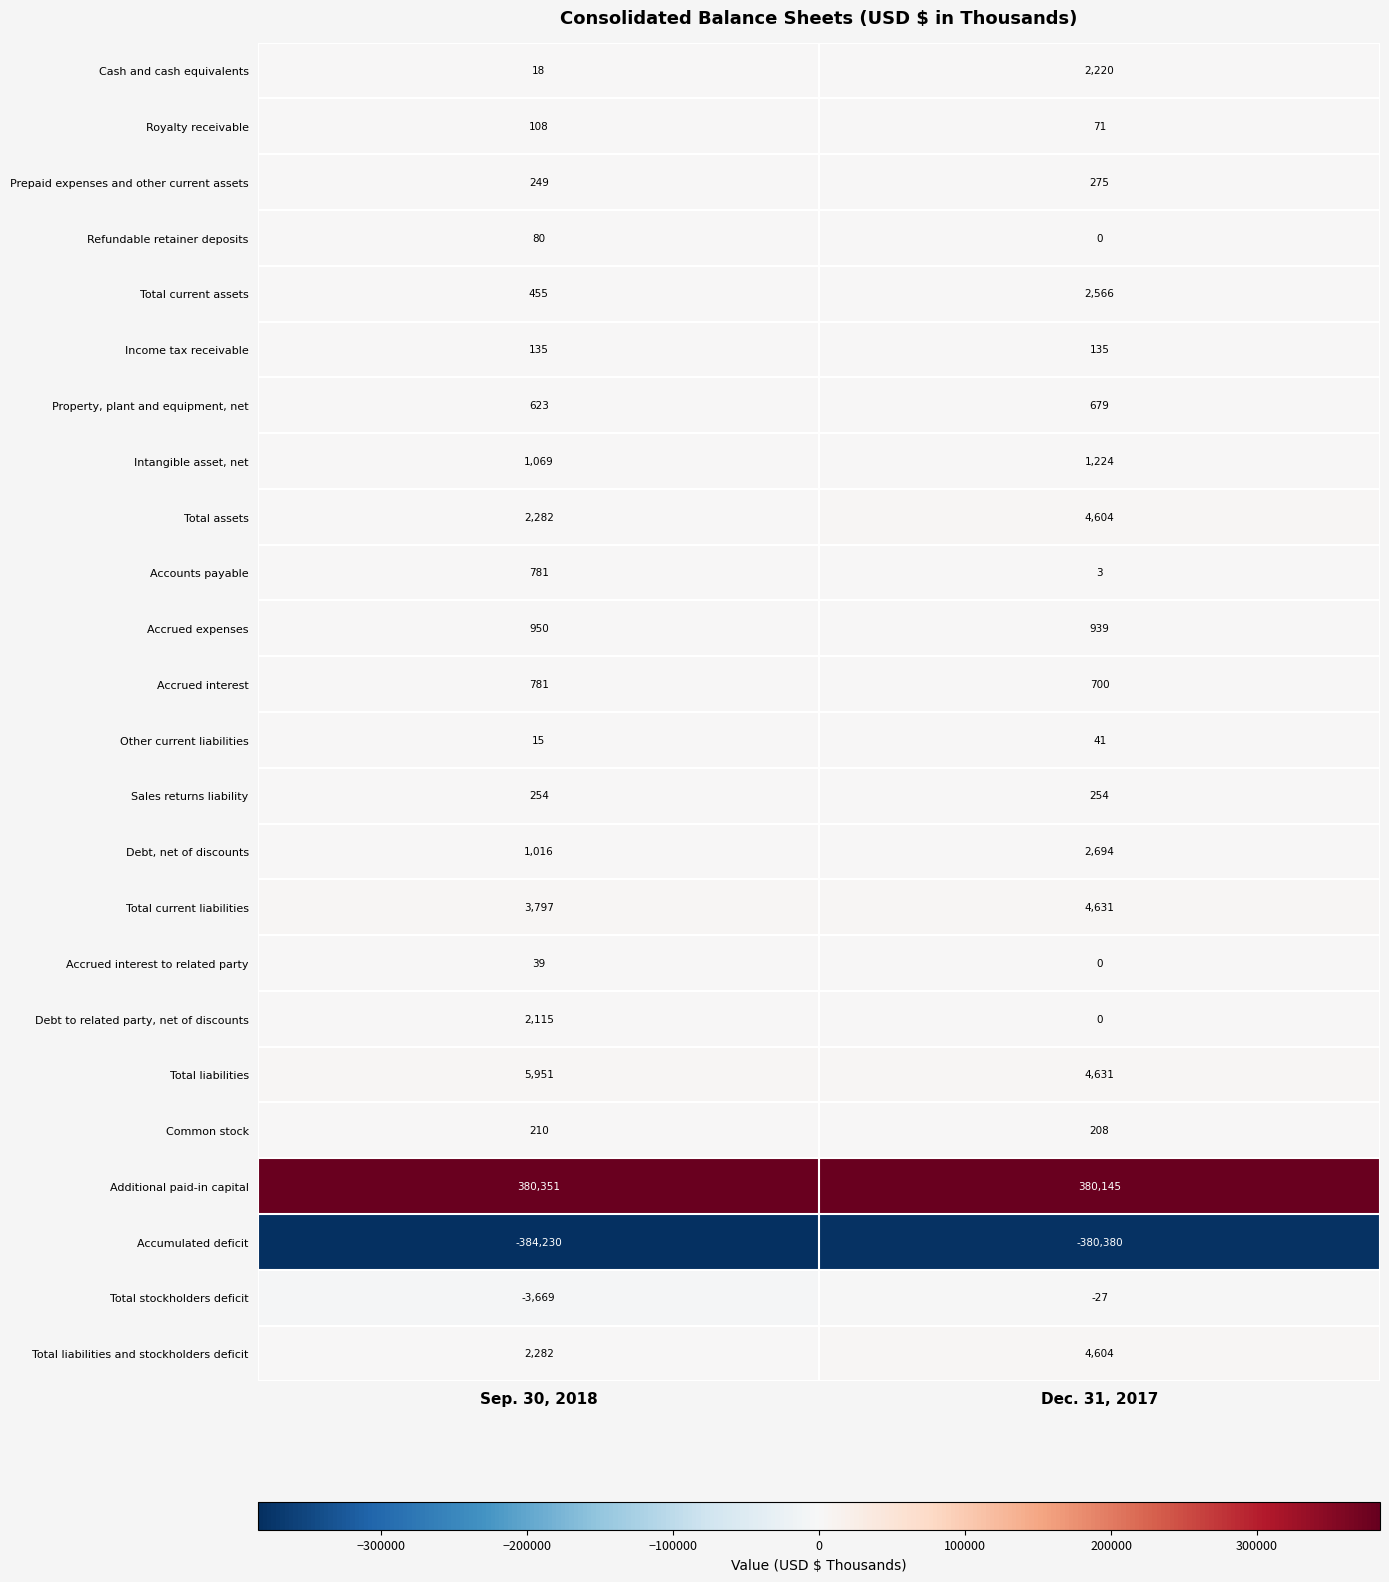

Count the number of data series in this chart.

24